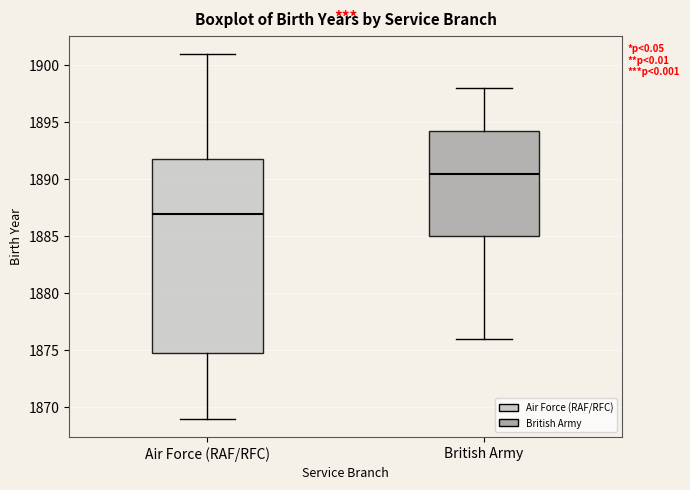

Reading left to right, read every box against the y-axis: the position of its median line, the range the box covers, and the ends of its whiskers. The values are not printed on the chart, so give them approximately, as read against the axis.

Air Force (RAF/RFC): median 1887.0, box 1875.0 to 1892.0, whiskers 1869.0 to 1901.0
British Army: median 1890.5, box 1885.0 to 1894.5, whiskers 1876.0 to 1898.0